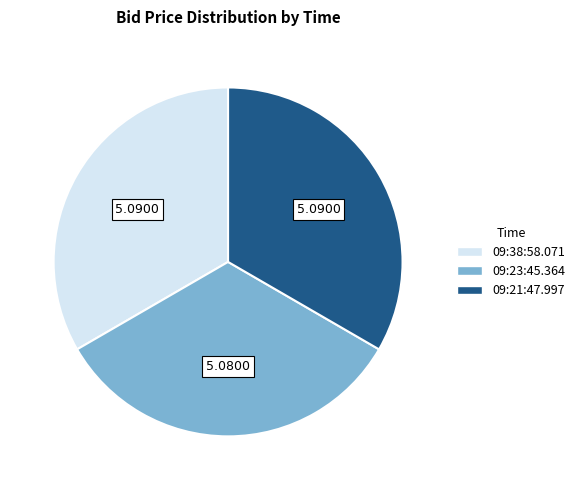

True or false: 09:21:47.997 accounts for 43% of the total.

False